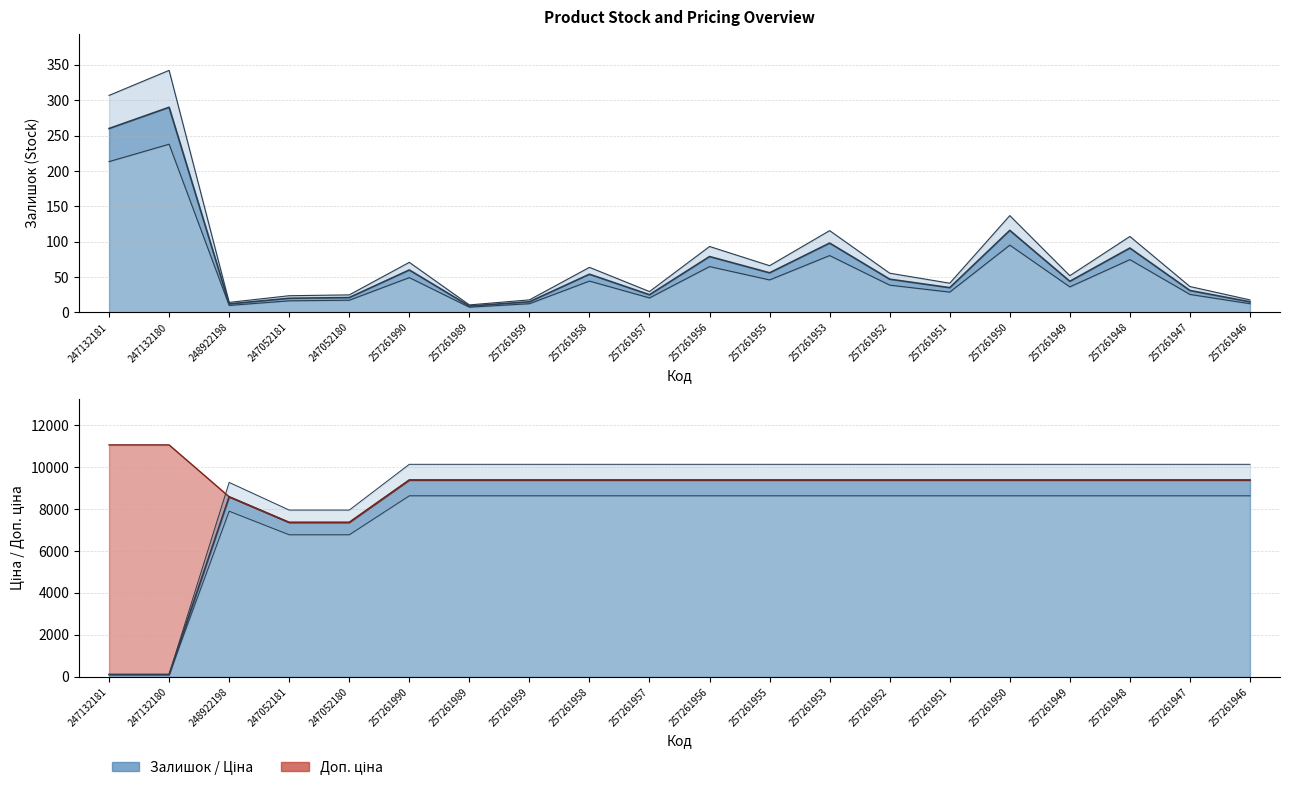

How many series are shown in this chart?

3